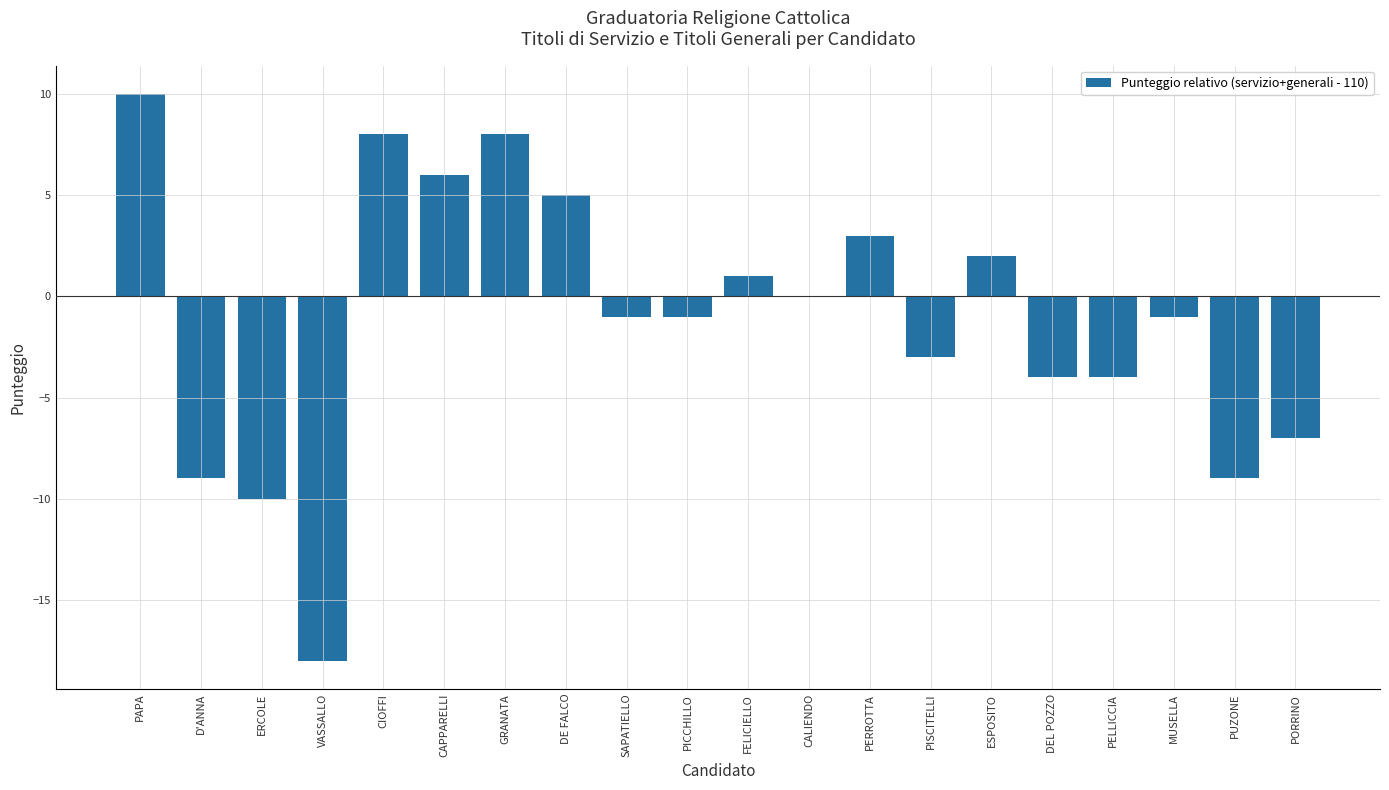

Read the value at PELLICCIA.

-4